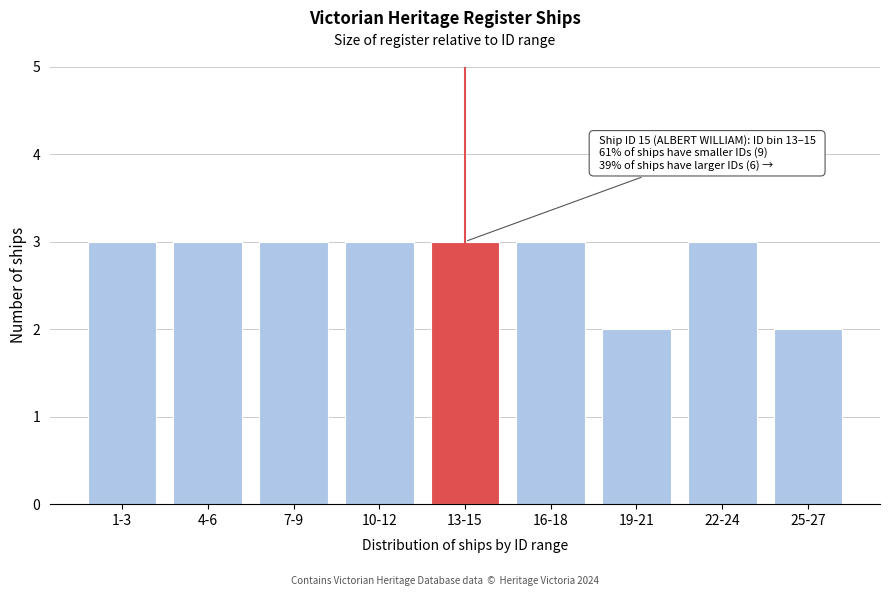

Reading right to left, transcribe all the data shown in this chart.

2	3	2	3	3	3	3	3	3